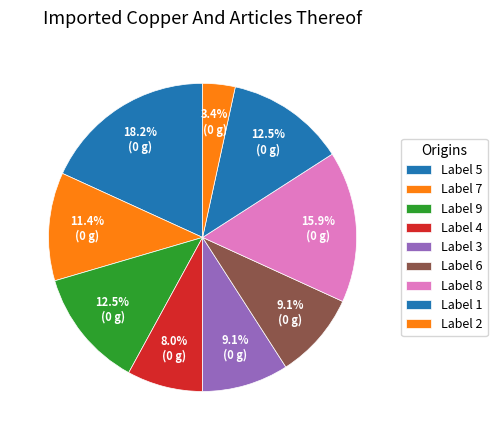

To the nearest percent, what is the average slice percentage?

11%